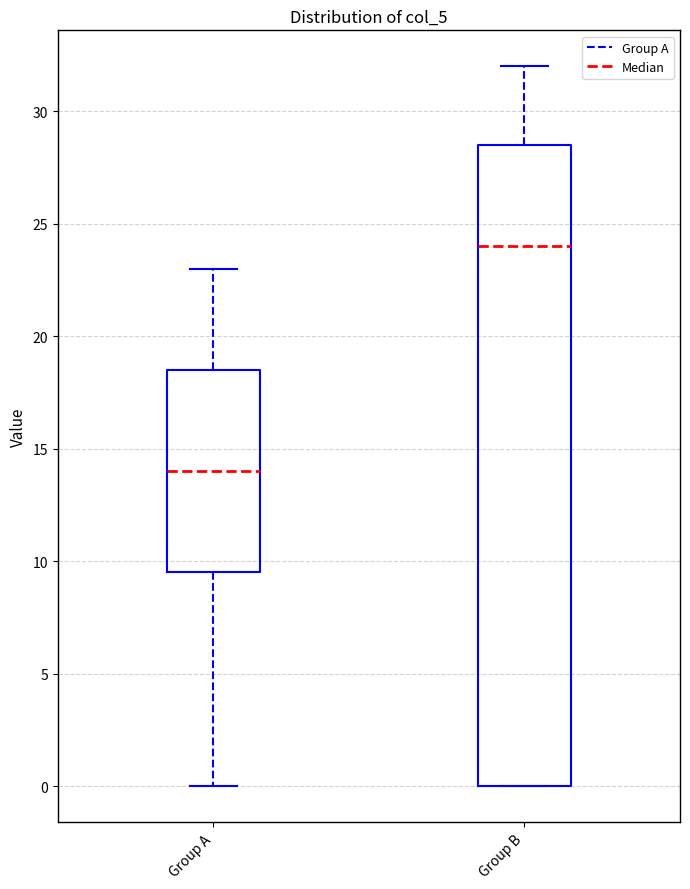

Comparing the boxes themselves (not the whiskers), which one is the tallest?

Group B